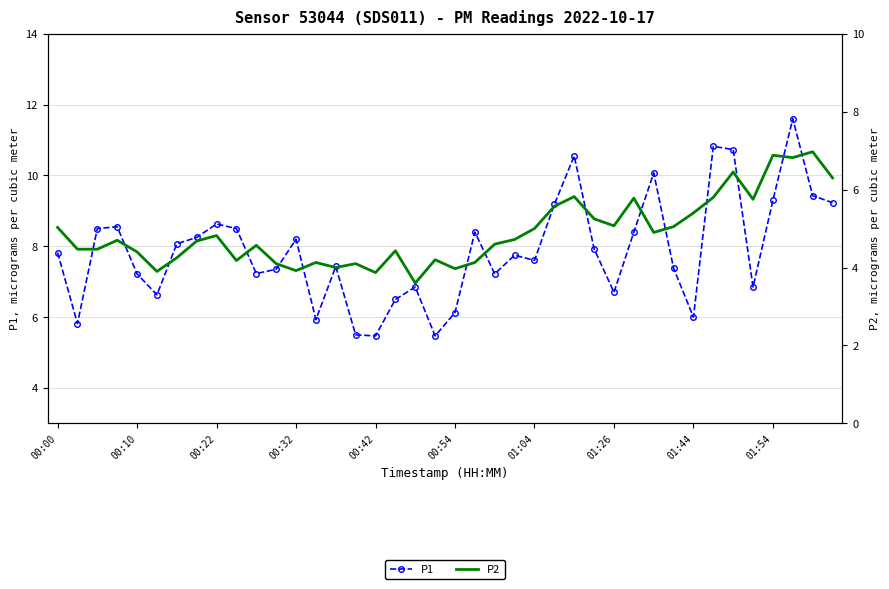

True or false: P1 has a value of 3.1 at 21.

False